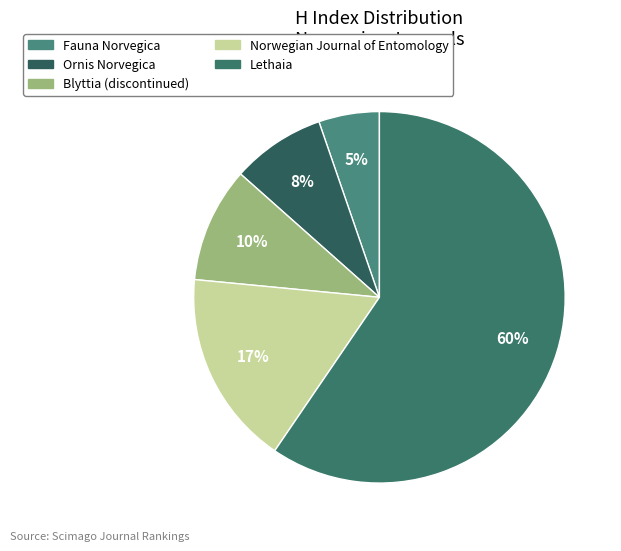

Rank the categories by value from highest to lowest.

Lethaia, Norwegian Journal of Entomology, Blyttia (discontinued), Ornis Norvegica, Fauna Norvegica